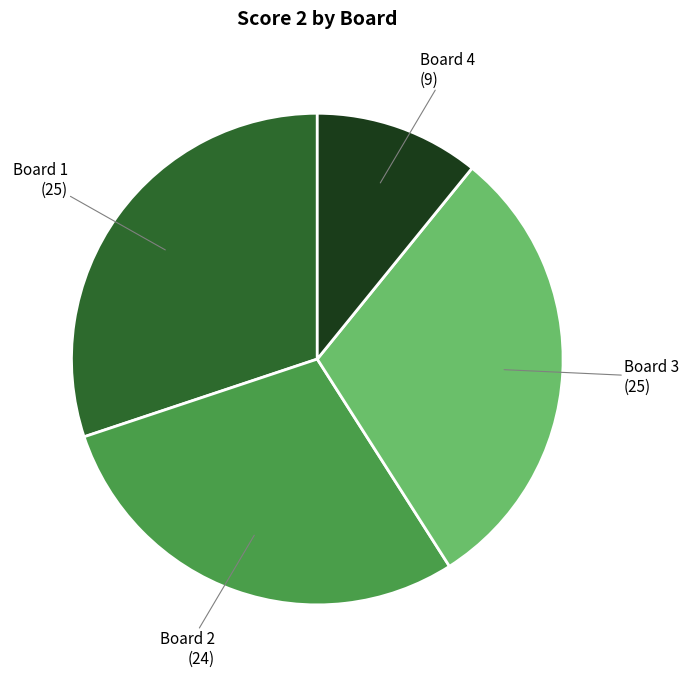

The Board 3 slice represents 30% of the pie. True or false?

True